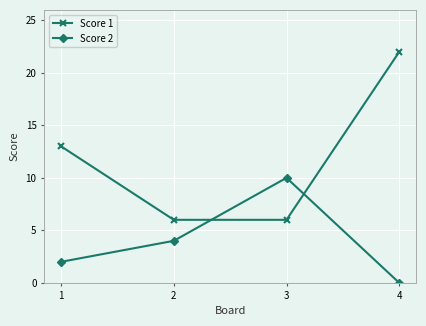

Reading left to right, extract all data points from this chart.

Score 1: 13	6	6	22
Score 2: 2	4	10	0